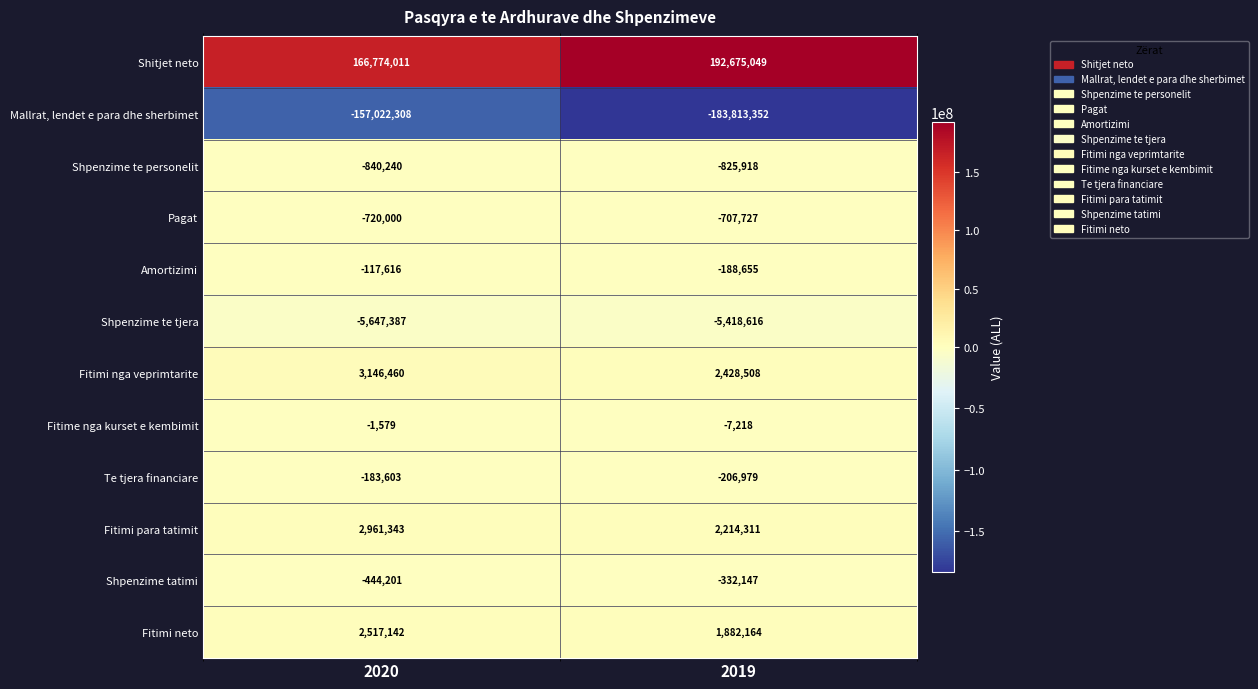

True or false: Amortizimi has a value of -49688 at 2020.

False